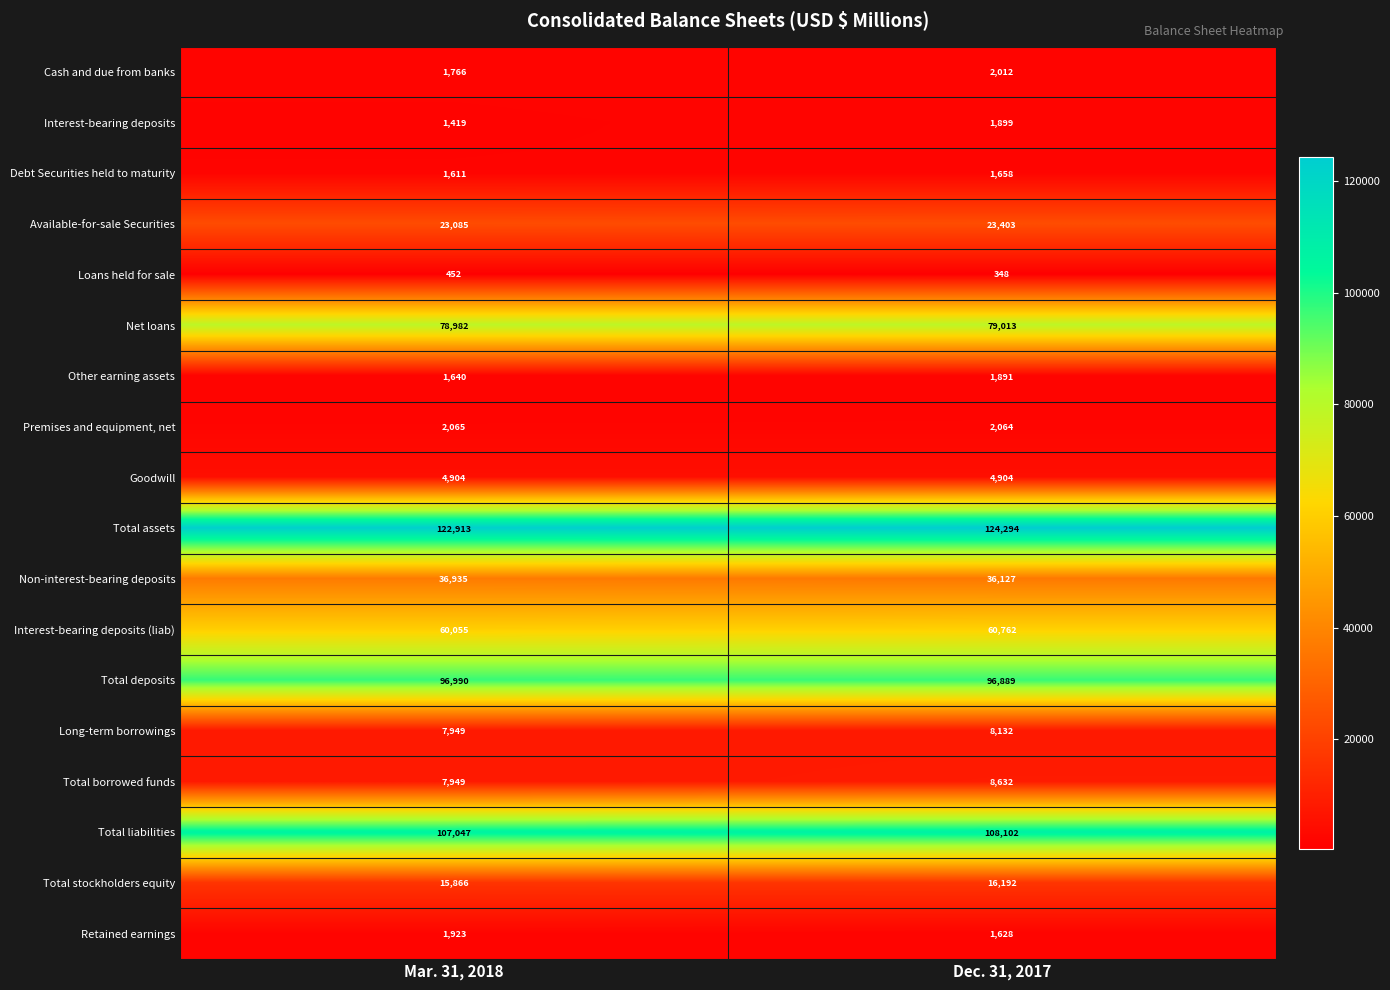

At which label is Interest-bearing deposits (liab) closest to 60408?

Mar. 31, 2018